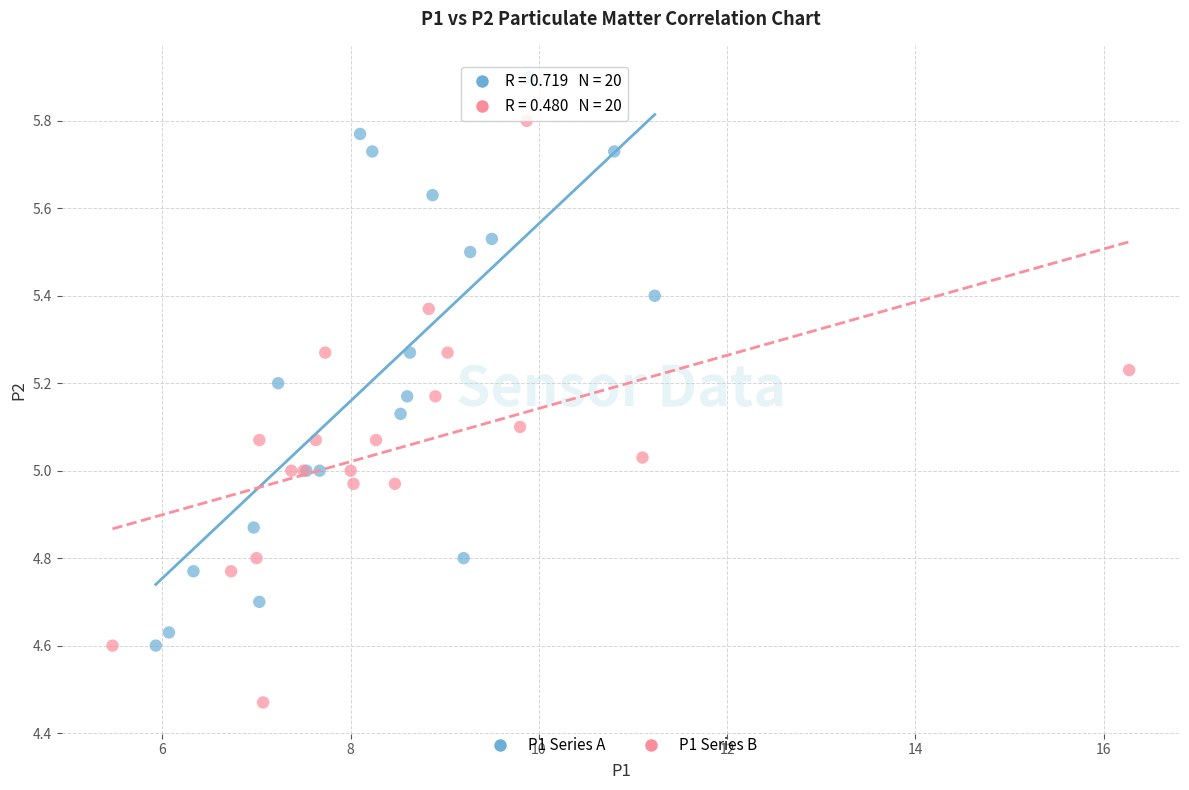

Which series contains the lowest Y value?

P1 Series B